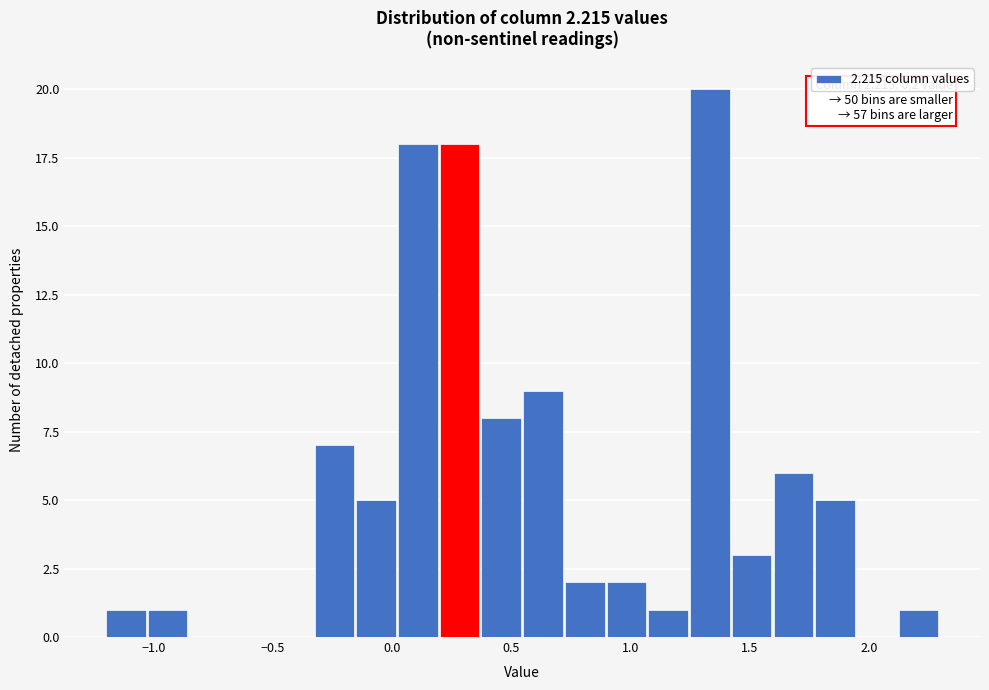

Around what value on the x-axis is the tallest bar? Give the approximate position of its centre, as read against the axis.

1.35